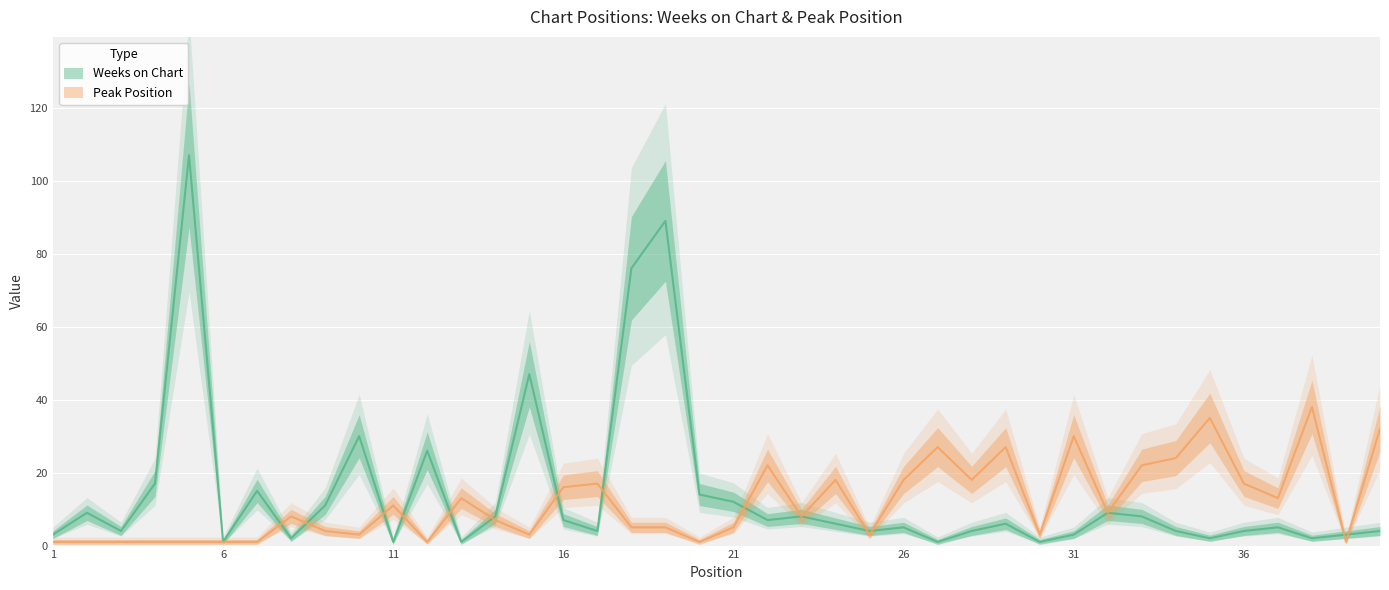

Rank the series by their maximum value, from highest to lowest.

Weeks on Chart, Peak Position